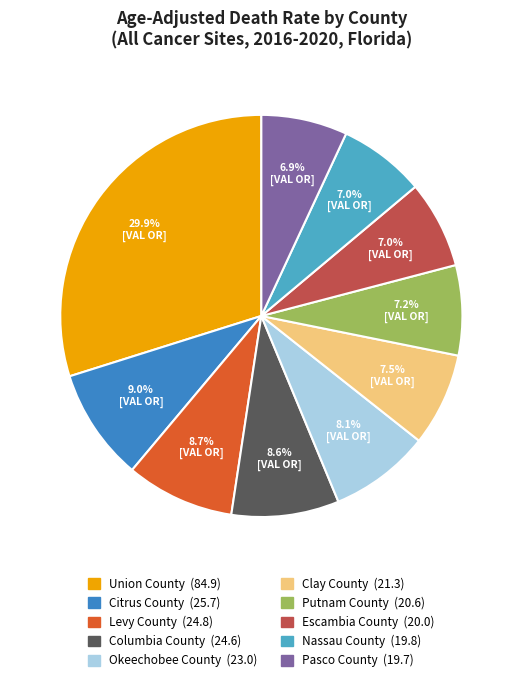

To the nearest percent, what is the difference between the Union County and Clay County slice percentages?

22%